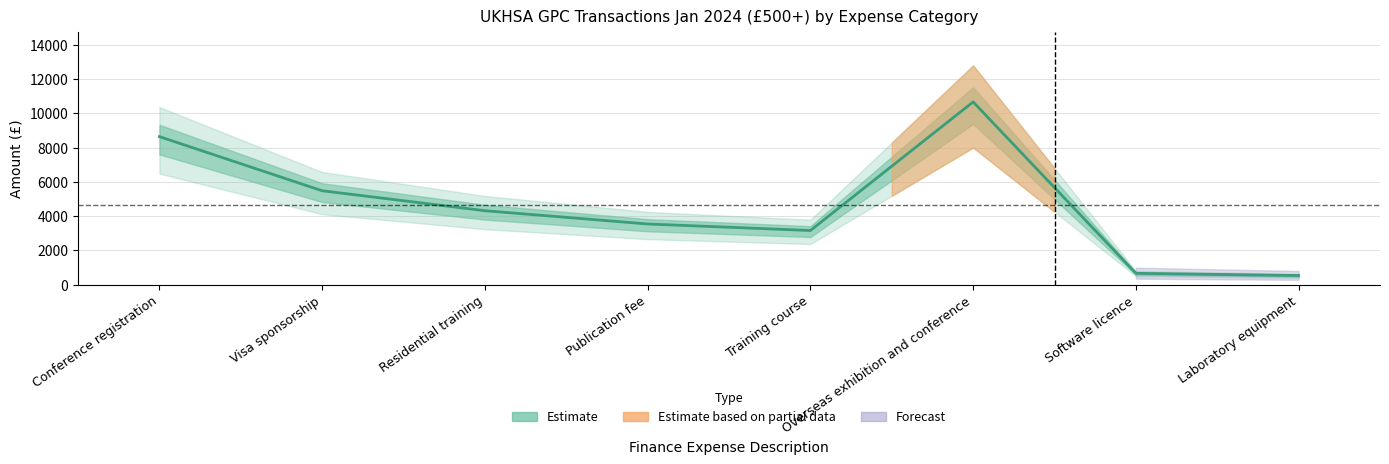

True or false: the data has more than 1 interior local peaks.

False